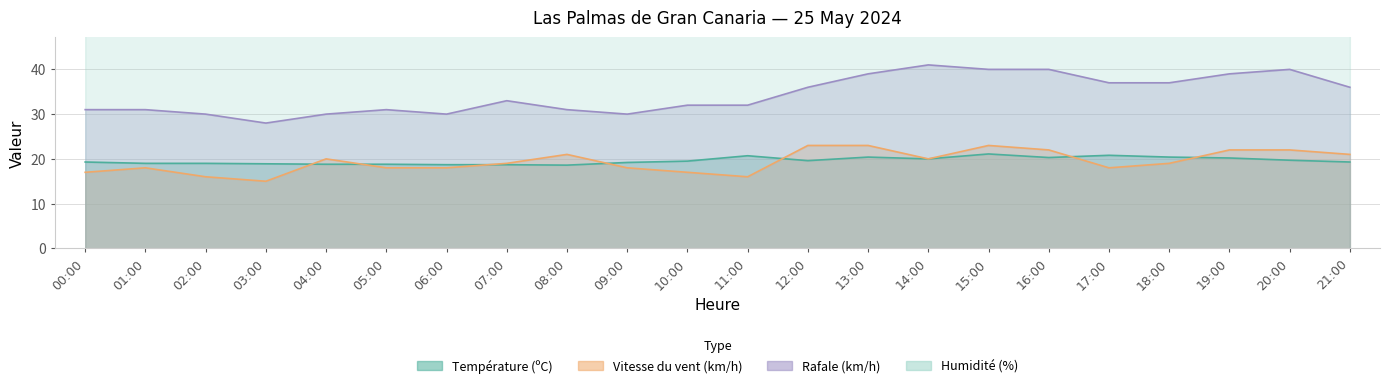

At which category is the sum across all series the highest?

20:00